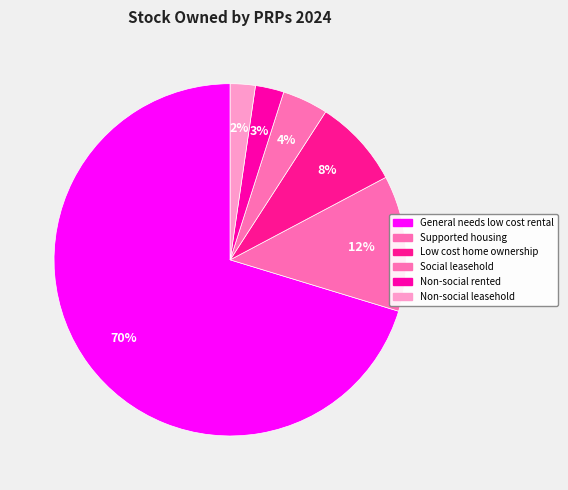

What is the majority slice?

General needs low cost rental